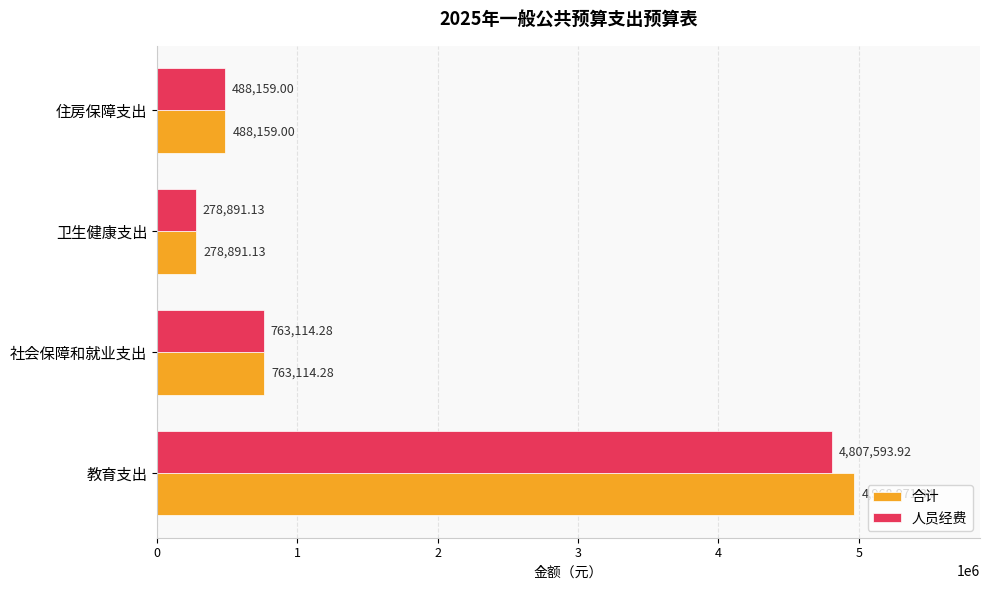

Which series has the largest range (max minus min)?

合计